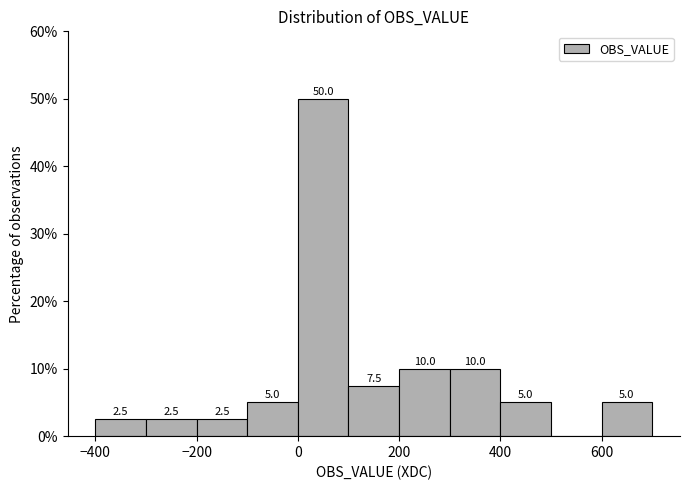

Over which range of the x-axis is the bar tallest?

0 to 100